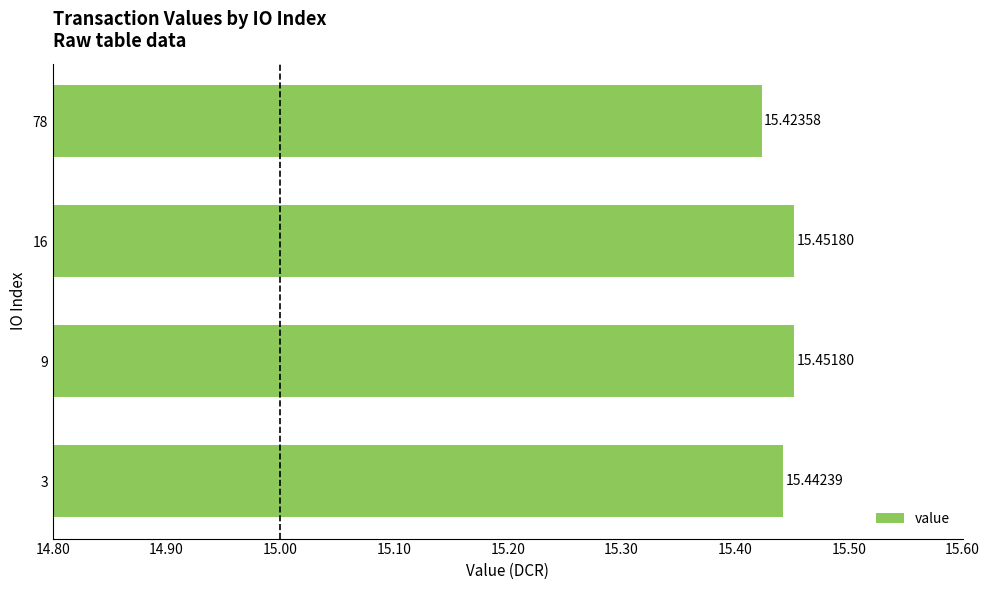

Approximately how many times larger is the value at 9 compared to 3?

1.0